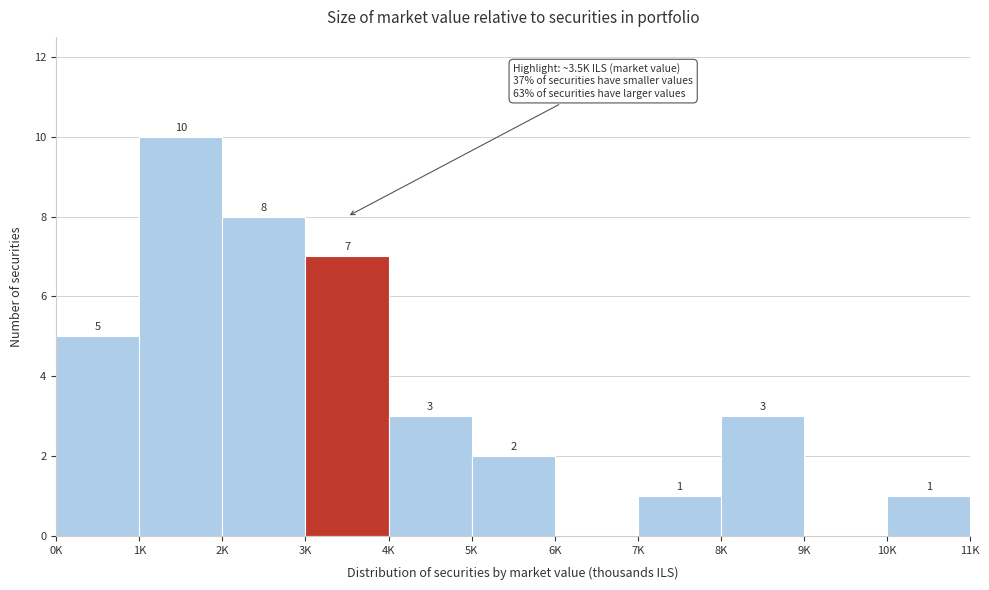

Reading left to right, transcribe all the data shown in this chart.

0K=5	1K=10	2K=8	3K=7	4K=3	5K=2	6K=0	7K=1	8K=3	9K=0	10K=1